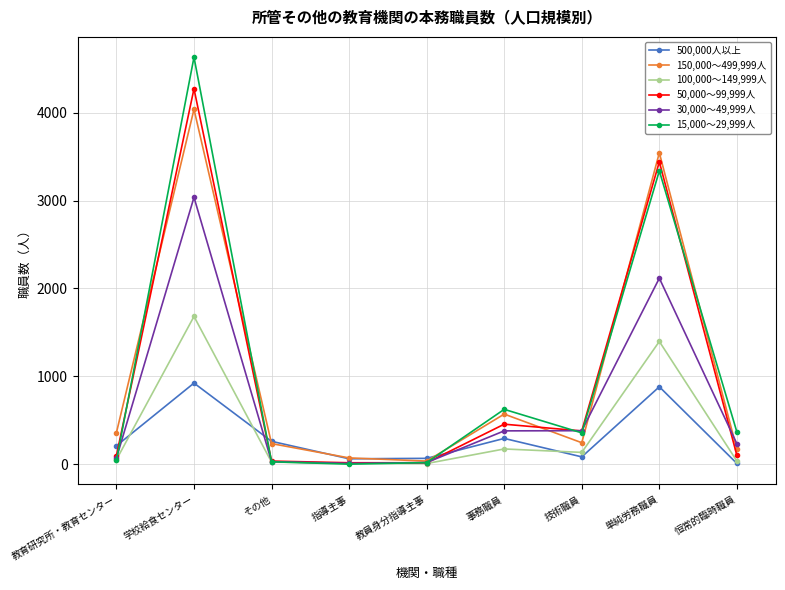

At how many categories does at least one series exceed 1909?

2